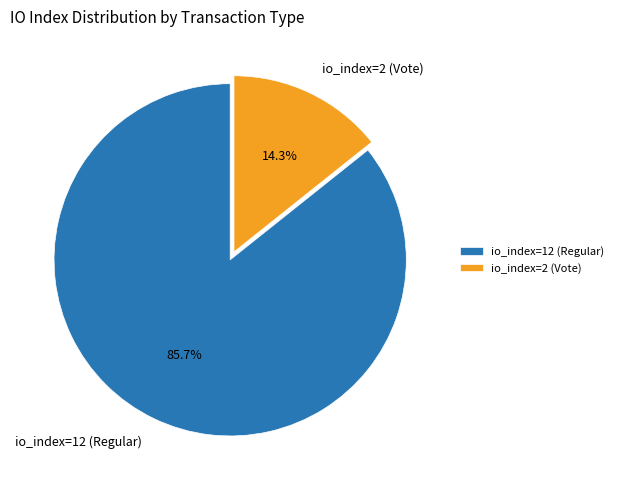

Which slice is the smallest?

io_index=2 (Vote)